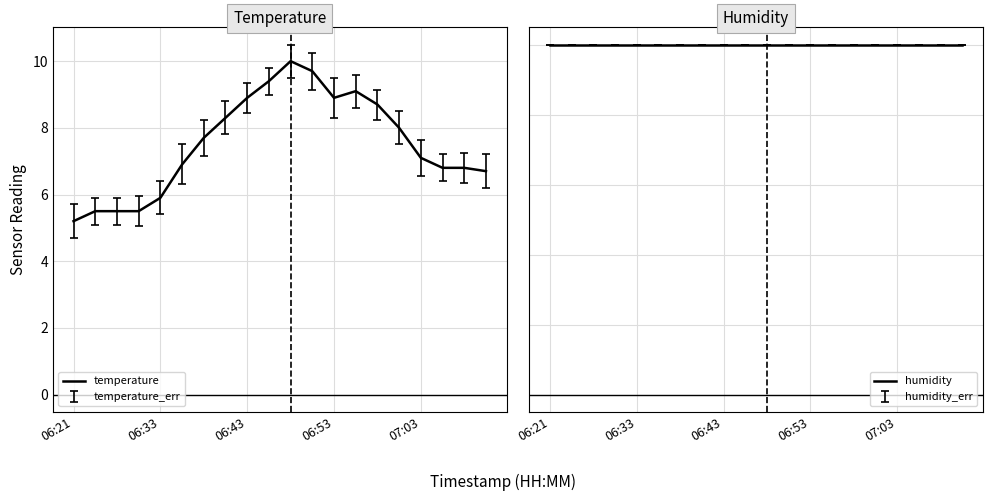

True or false: temperature has a value of 5.2 at 06:21.

True